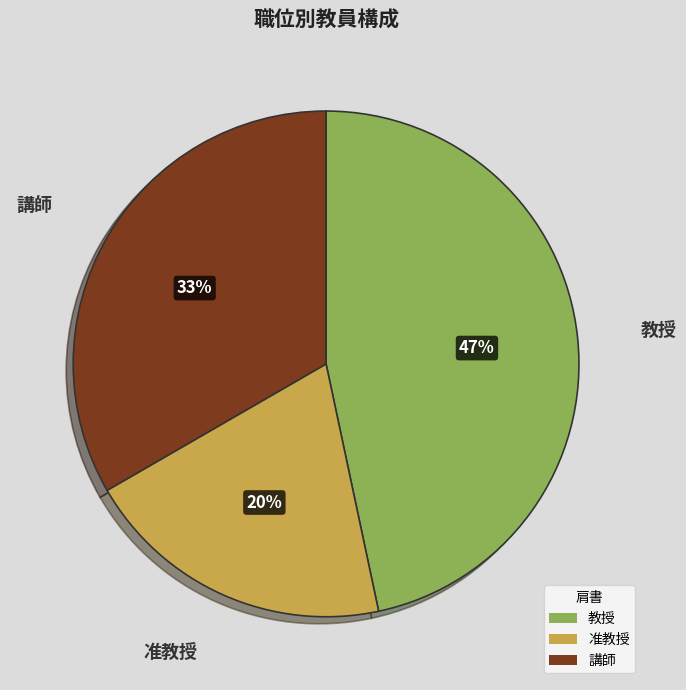

Is 講師 the majority of the pie?

No